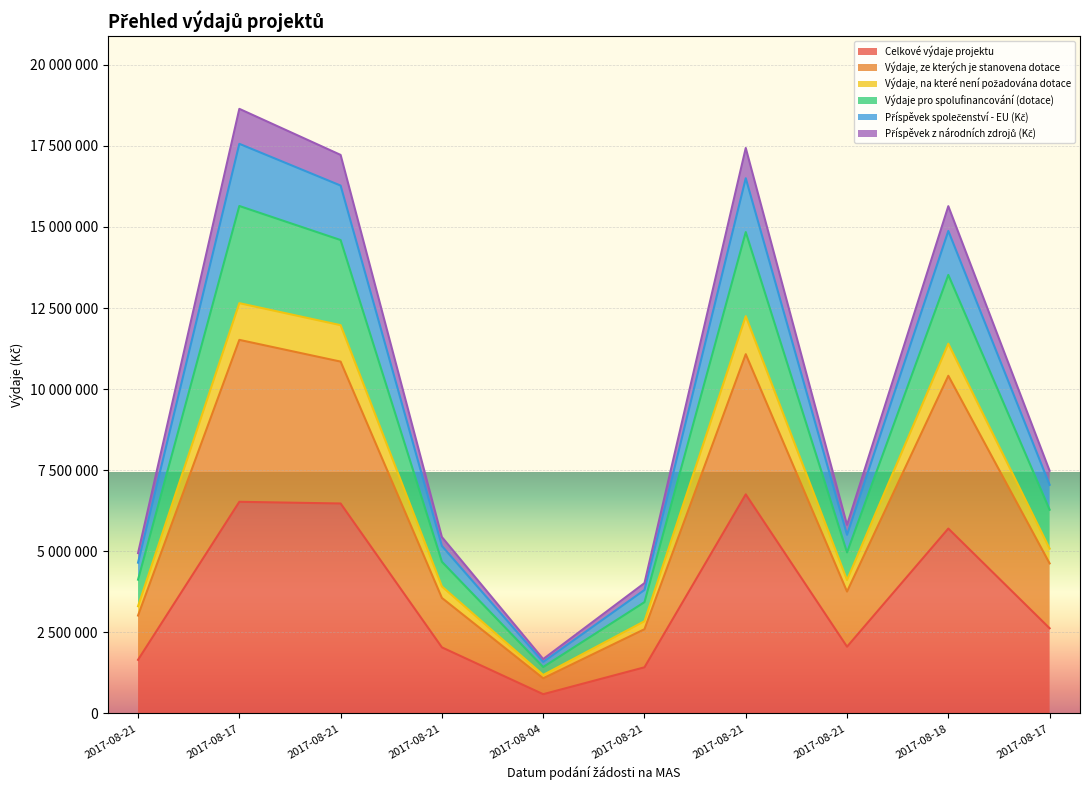

Where is the first local maximum for Výdaje, ze kterých je stanovena dotace?

2017-08-17